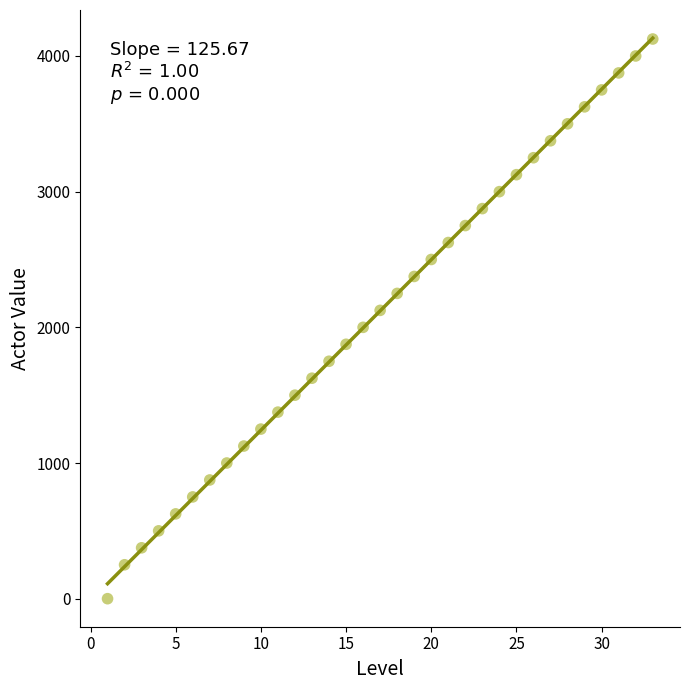

What is the range of X values (max minus min)?

32